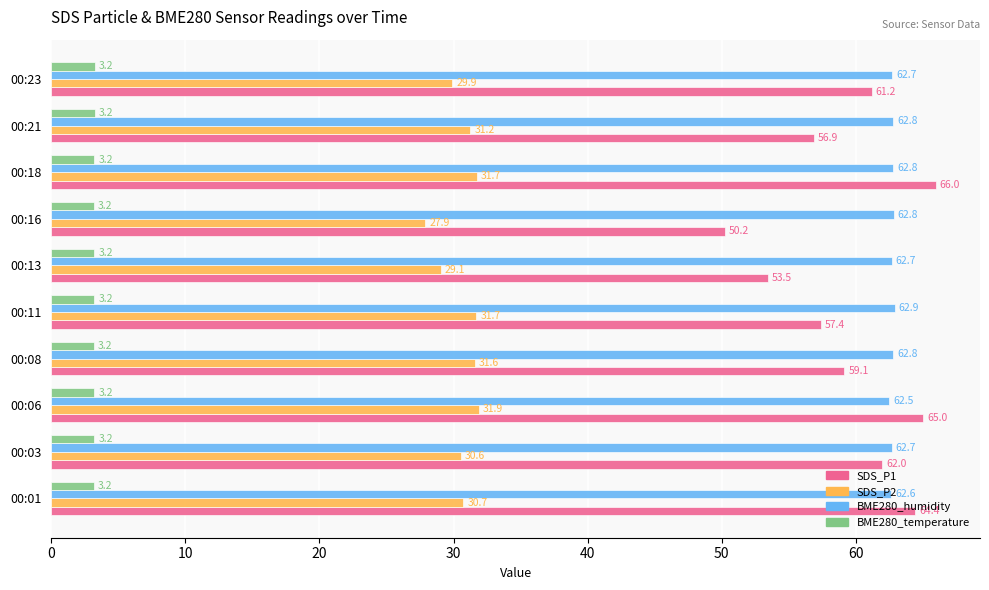

What is the difference between the maximum and minimum values in the SDS_P1 series?

15.7